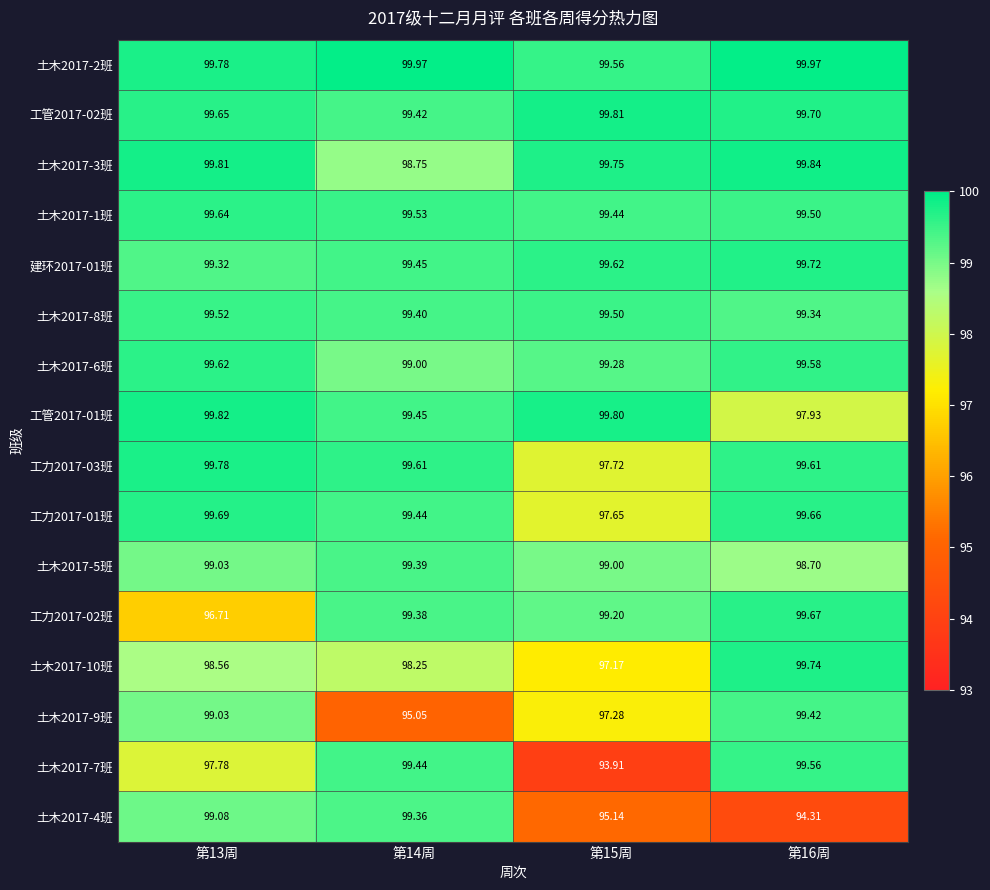

At which category is the sum across all series the highest?

第13周